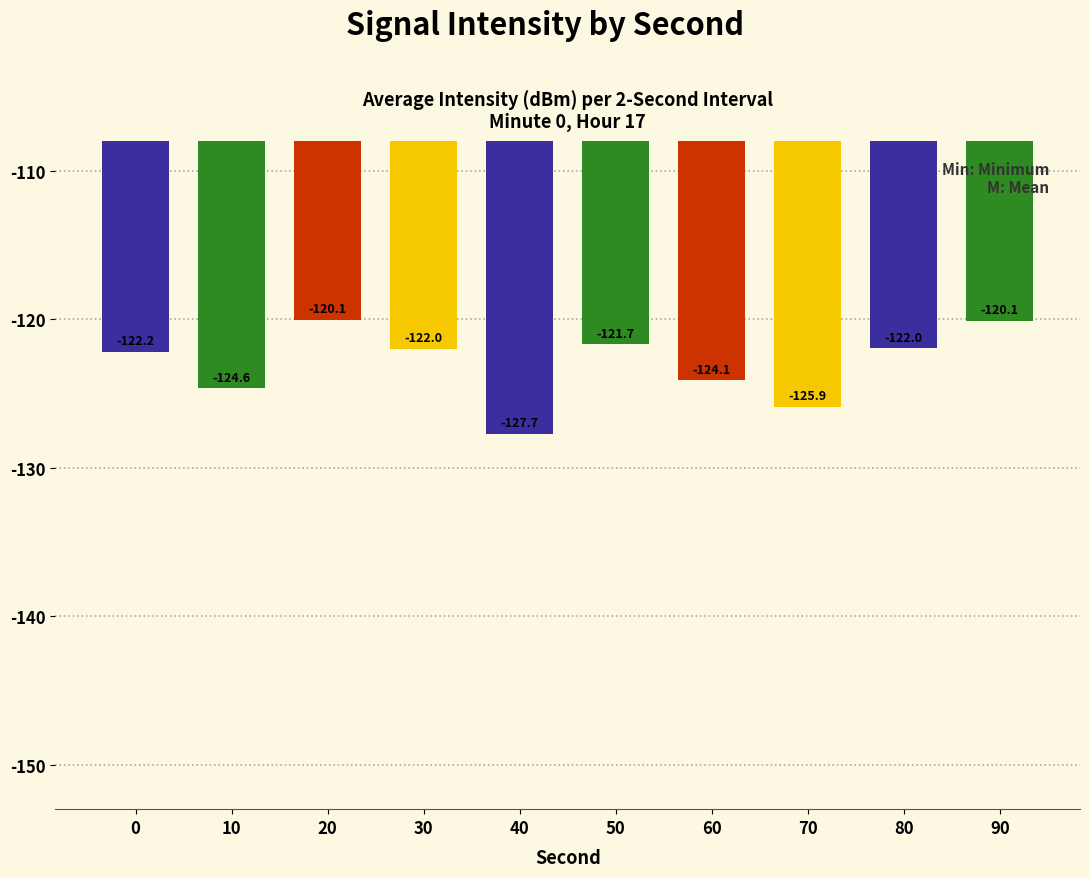

What is the change in value from 20 to 90?

-0.1